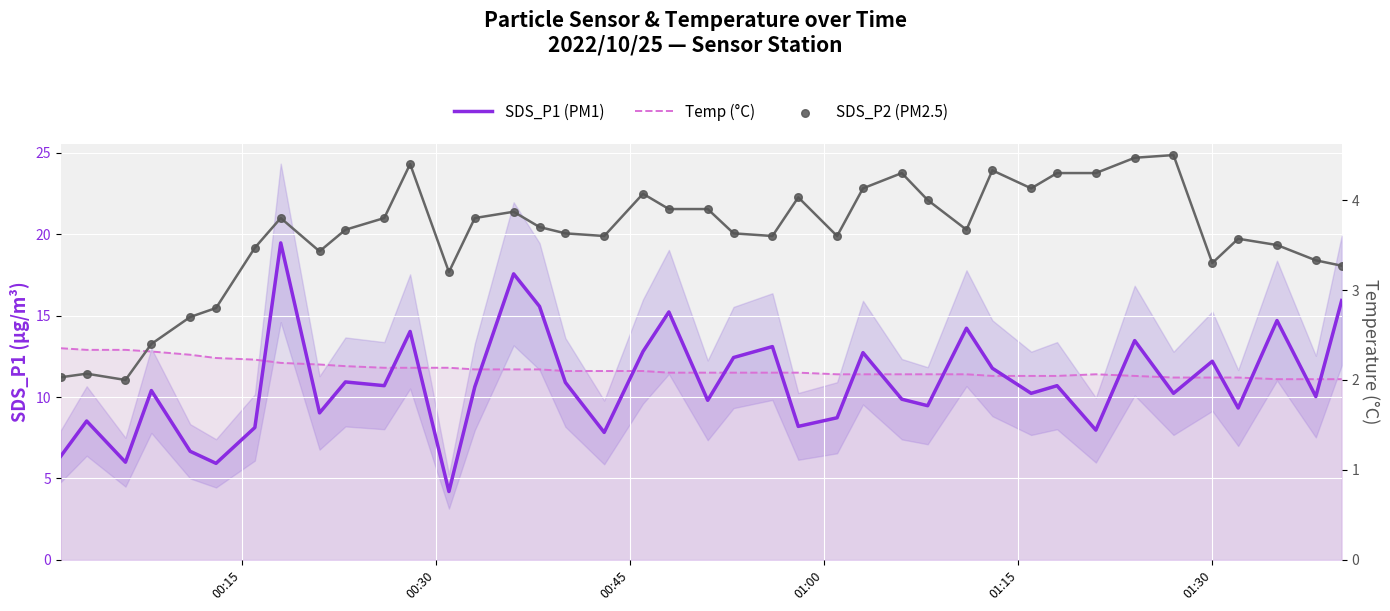

Which series has the largest total across all categories?

Temp (°C)